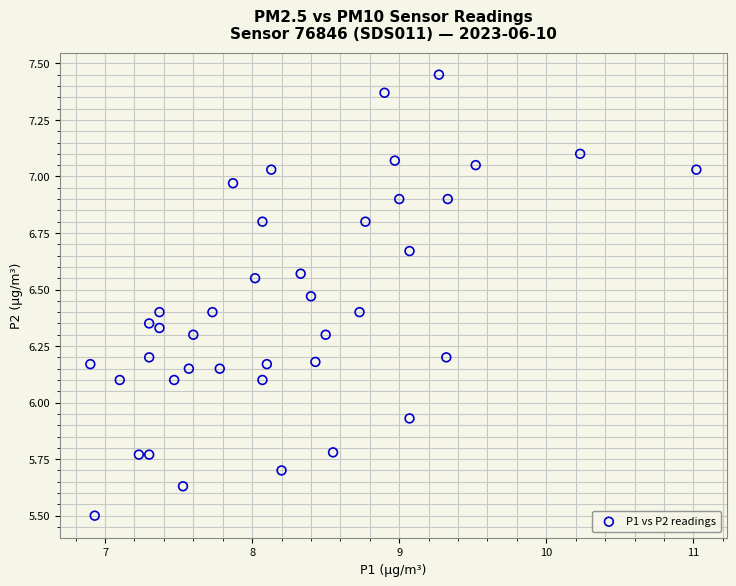

What is the range of X values (max minus min)?

4.1